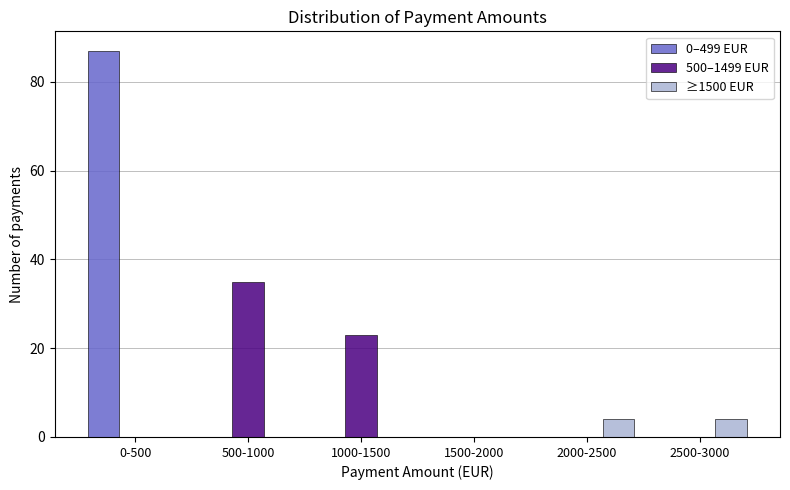

Reading left to right, transcribe all the data shown in this chart.

0–499 EUR: 0-500=87	500-1000=0	1000-1500=0	1500-2000=0	2000-2500=0	2500-3000=0
500–1499 EUR: 0-500=0	500-1000=35	1000-1500=23	1500-2000=0	2000-2500=0	2500-3000=0
≥1500 EUR: 0-500=0	500-1000=0	1000-1500=0	1500-2000=0	2000-2500=4	2500-3000=4